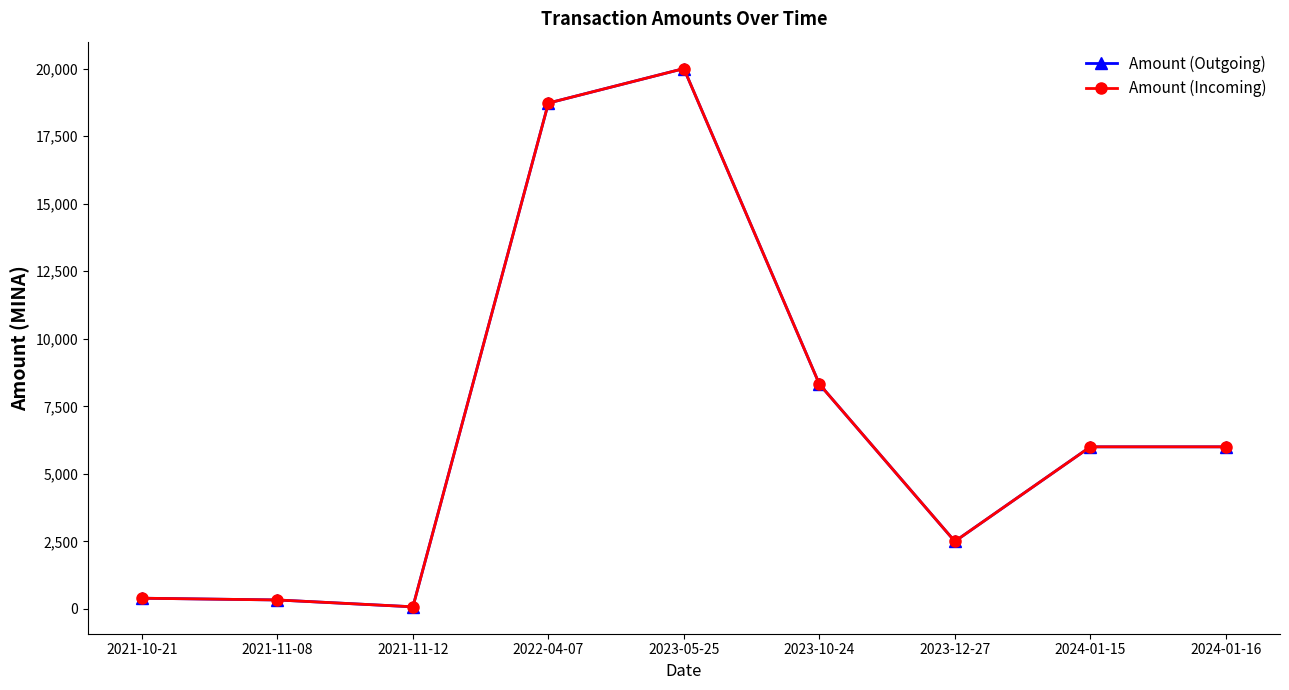

How many interior local valleys does the Amount (Incoming) series have?

2